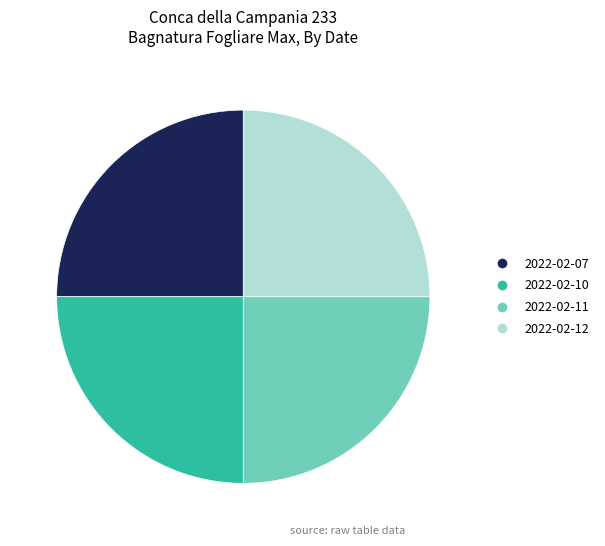

Is there a majority slice in this chart?

No